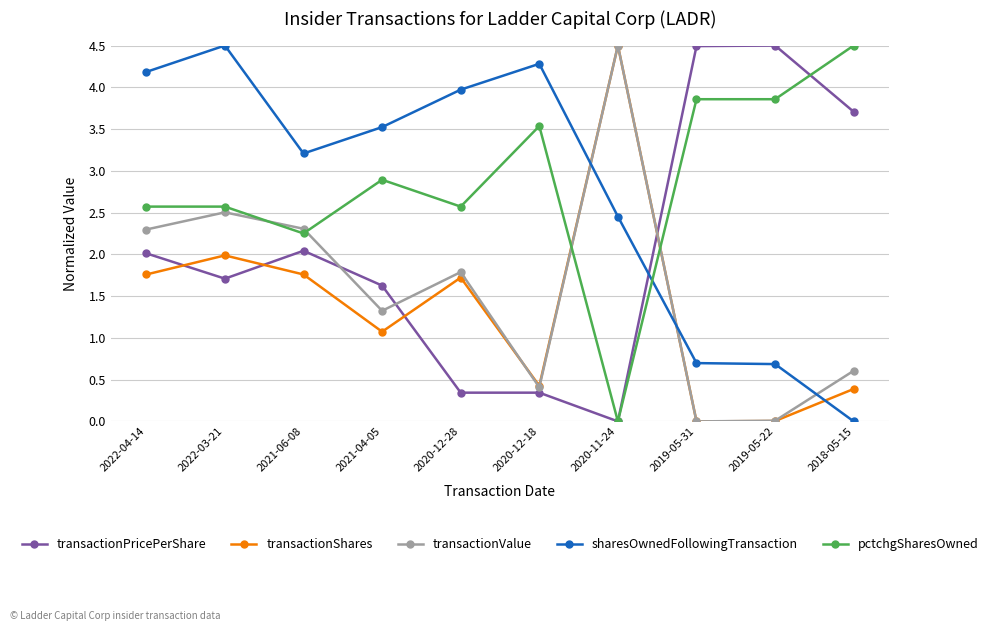

Between which two adjacent categories do transactionValue and sharesOwnedFollowingTransaction first intersect?

2020-12-18 and 2020-11-24